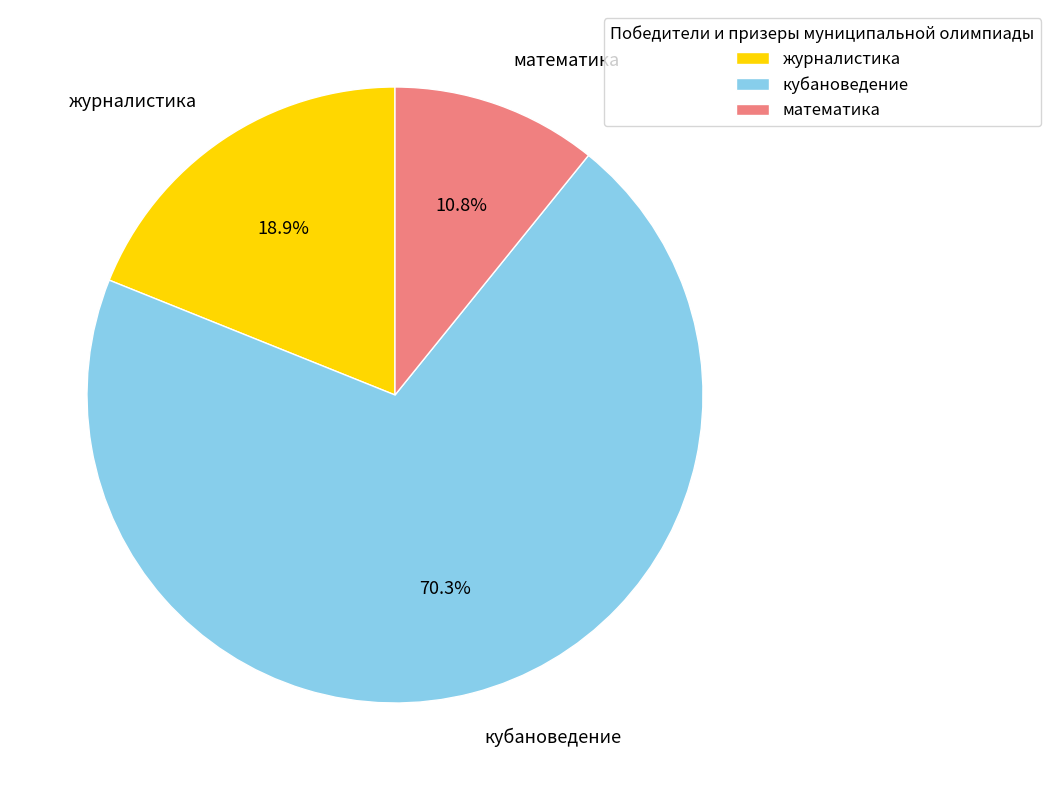

How many slices are in this pie chart?

3